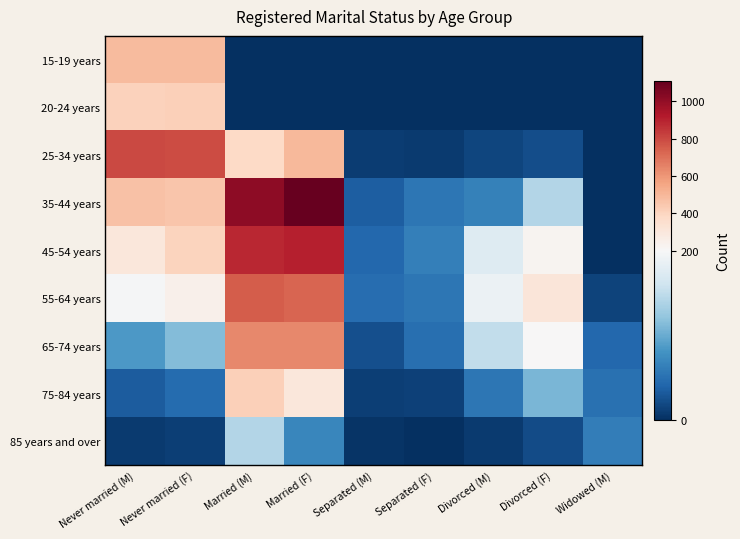

Reading left to right, what are all the values shown in this chart?

15-19 years: Never married (M)=491	Never married (F)=485	Married (M)=0	Married (F)=0	Separated (M)=0	Separated (F)=0	Divorced (M)=0	Divorced (F)=0	Widowed (M)=0
20-24 years: Never married (M)=407	Never married (F)=415	Married (M)=0	Married (F)=0	Separated (M)=0	Separated (F)=0	Divorced (M)=0	Divorced (F)=0	Widowed (M)=0
25-34 years: Never married (M)=800	Never married (F)=796	Married (M)=379	Married (F)=492	Separated (M)=10	Separated (F)=9	Divorced (M)=17	Divorced (F)=22	Widowed (M)=0
35-44 years: Never married (M)=467	Never married (F)=451	Married (M)=1014	Married (F)=1110	Separated (M)=35	Separated (F)=55	Divorced (M)=65	Divorced (F)=141	Widowed (M)=0
45-54 years: Never married (M)=303	Never married (F)=405	Married (M)=886	Married (F)=905	Separated (M)=43	Separated (F)=63	Divorced (M)=174	Divorced (F)=222	Widowed (M)=0
55-64 years: Never married (M)=198	Never married (F)=249	Married (M)=748	Married (F)=732	Separated (M)=48	Separated (F)=56	Divorced (M)=188	Divorced (F)=308	Widowed (M)=15
65-74 years: Never married (M)=85	Never married (F)=113	Married (M)=639	Married (F)=635	Separated (M)=24	Separated (F)=49	Divorced (M)=150	Divorced (F)=201	Widowed (M)=43
75-84 years: Never married (M)=34	Never married (F)=46	Married (M)=420	Married (F)=306	Separated (M)=11	Separated (F)=14	Divorced (M)=56	Divorced (F)=108	Widowed (M)=51
85 years and over: Never married (M)=8	Never married (F)=12	Married (M)=142	Married (F)=69	Separated (M)=4	Separated (F)=0	Divorced (M)=8	Divorced (F)=21	Widowed (M)=62